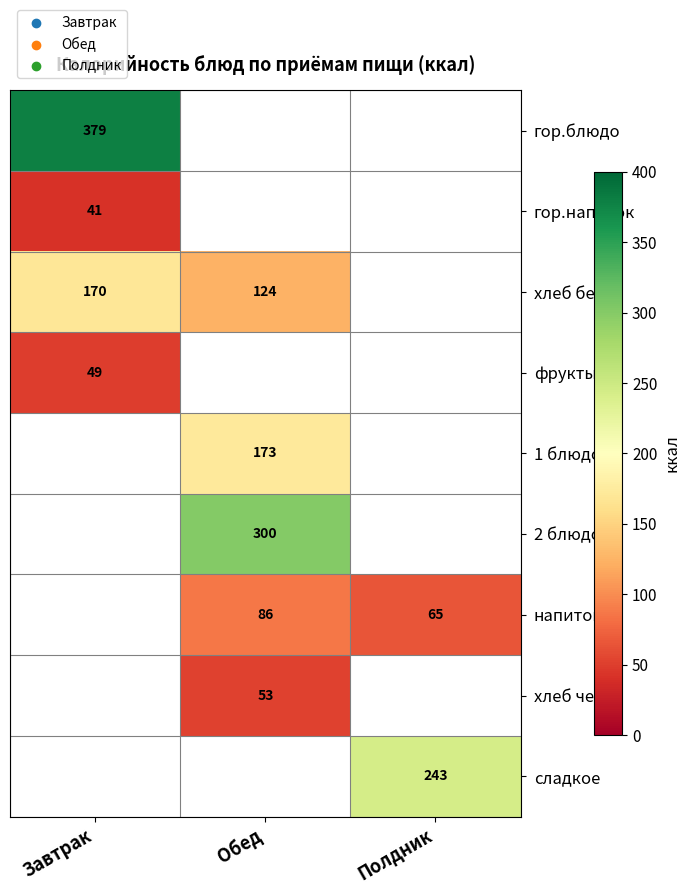

Is it true that гор.блюдо equals 379 at Завтрак?

True